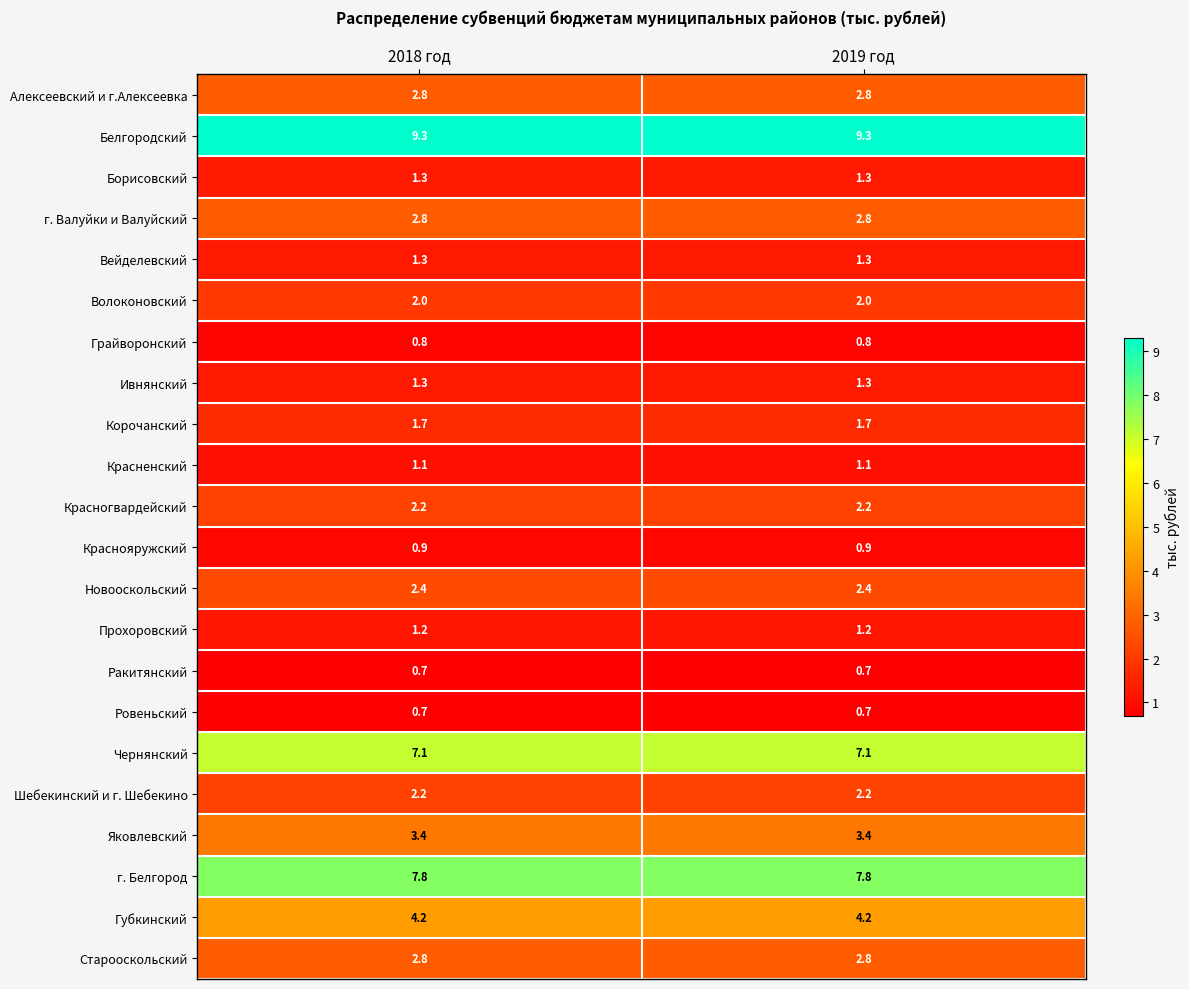

What is the greatest value displayed?

9.3